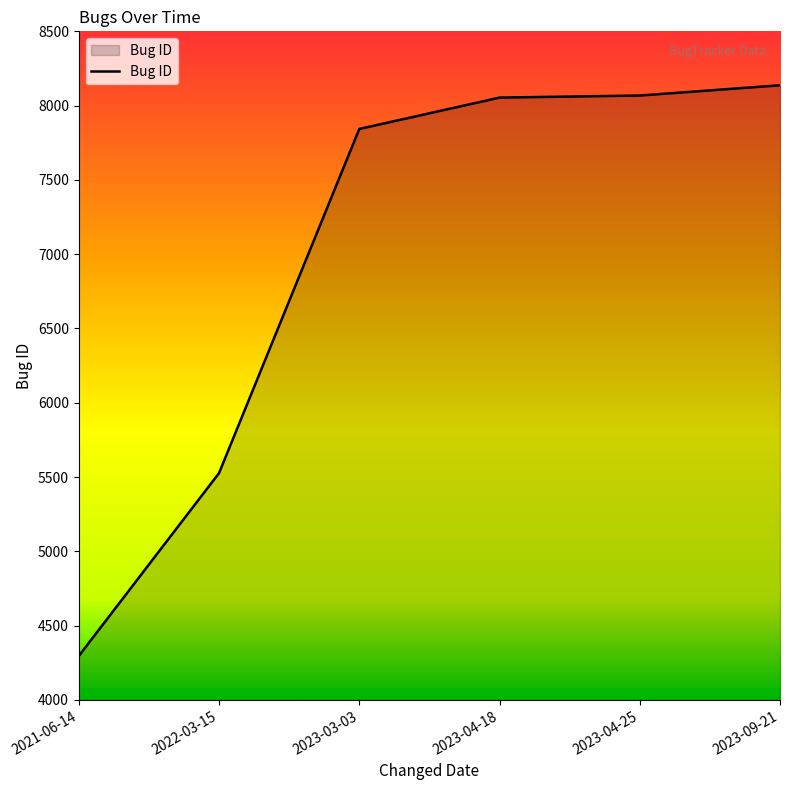

What is the ratio of the value at 2023-04-18 to the value at 2023-03-03?

1.0